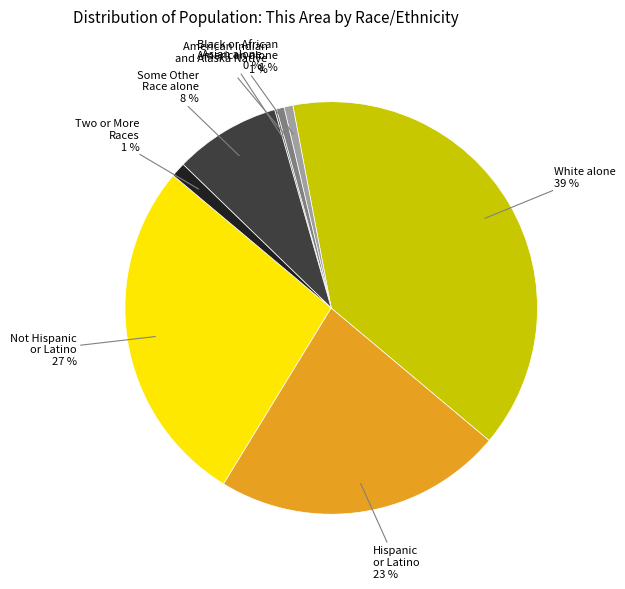

True or false: Two or More Races accounts for 13% of the total.

False